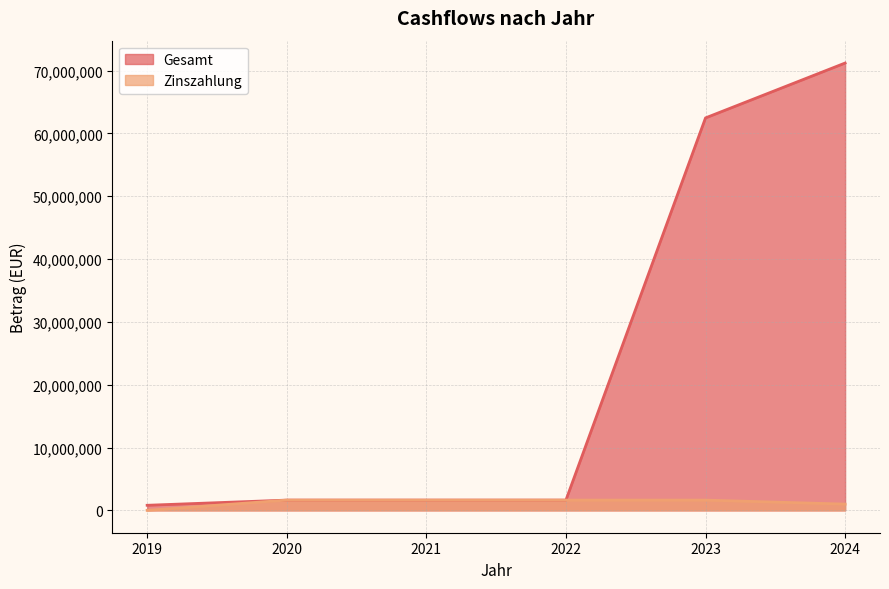

How many values in the Zinszahlung series exceed 1631082?

4